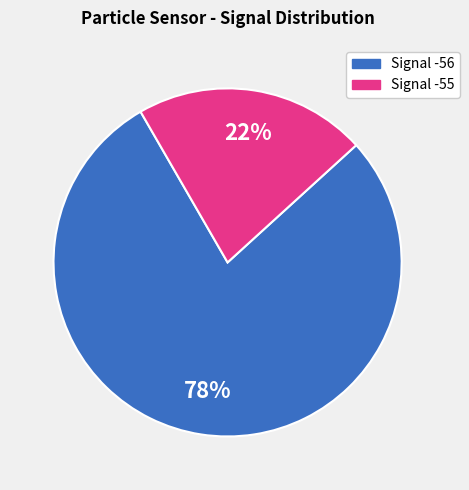

How many segments does this pie chart have?

2